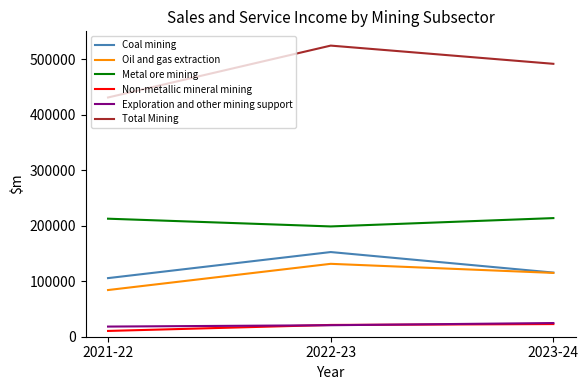

Read the Coal mining value at 2022-23.

152698